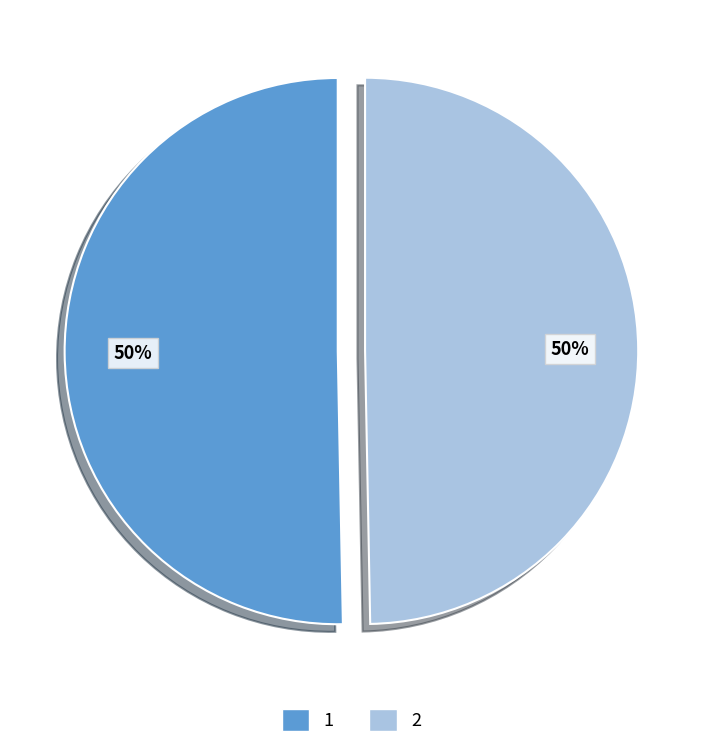

To the nearest percent, what is the average slice percentage?

50%